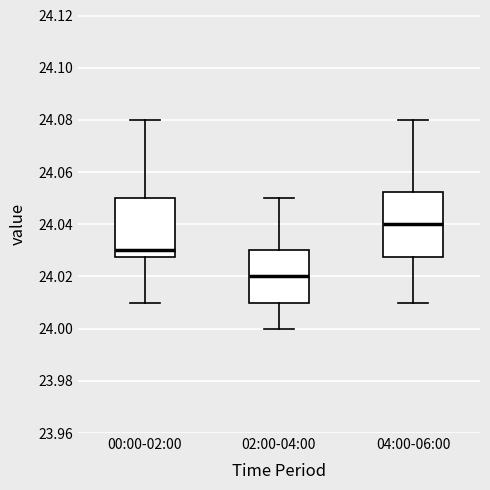

Which box has the lowest median line?

02:00-04:00